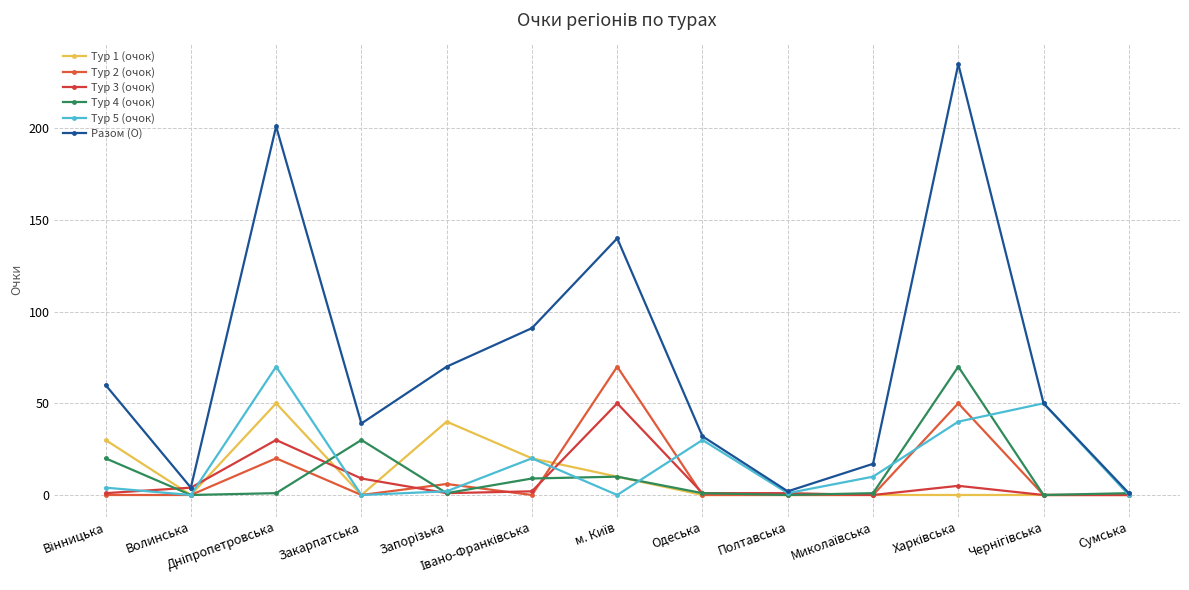

Is it true that Тур 5 (очок) equals 20 at Івано-Франківська?

True